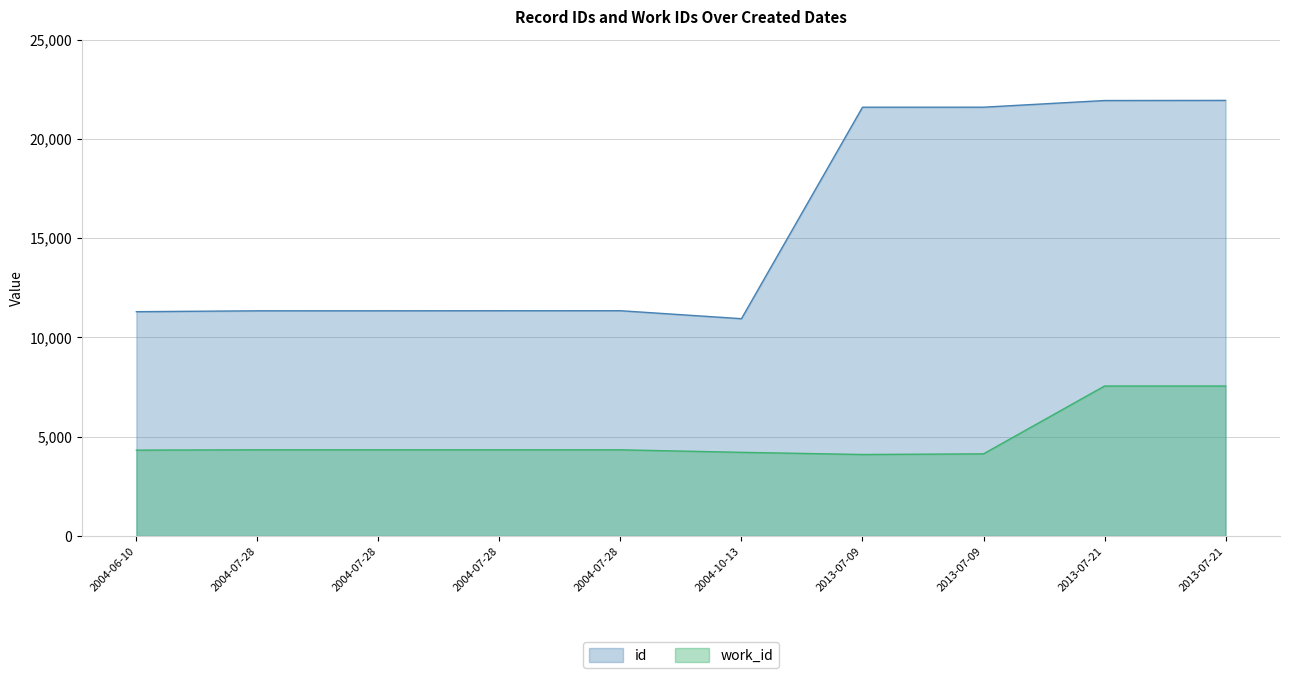

Reading left to right, transcribe all the data shown in this chart.

id: 11296	11340	11341	11344	11345	10944	21595	21596	21932	21938
work_id: 4324	4339	4339	4339	4339	4212	4103	4136	7552	7552